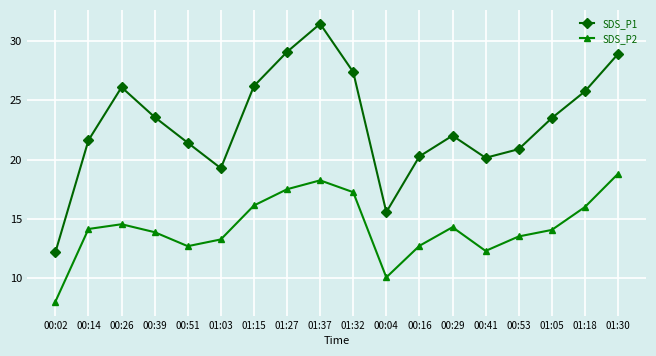

Where does the SDS_P1 series first go above 23?

00:26